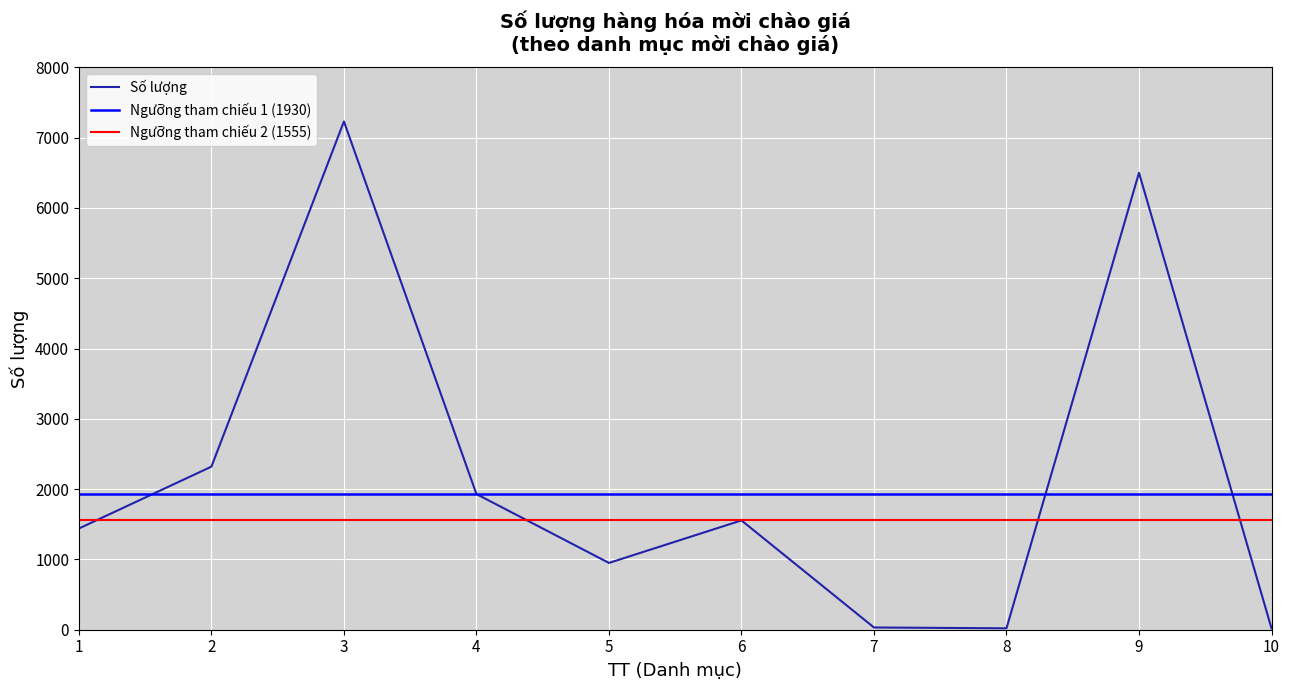

At which label is the value closest to 3625?

2